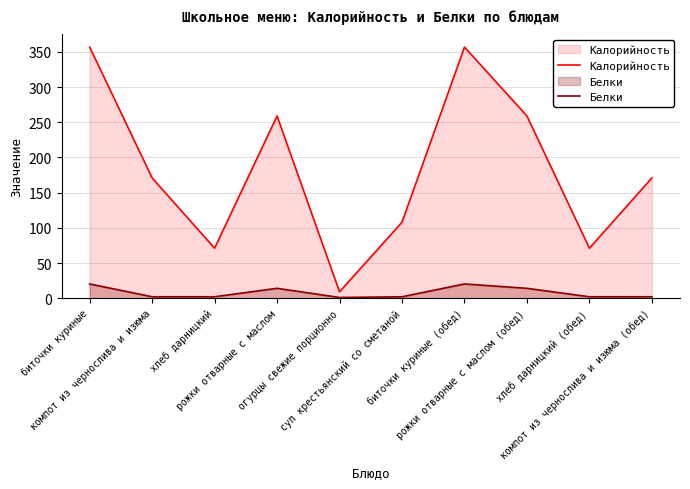

What is the label of the 4th point from the right?

биточки куриные (обед)